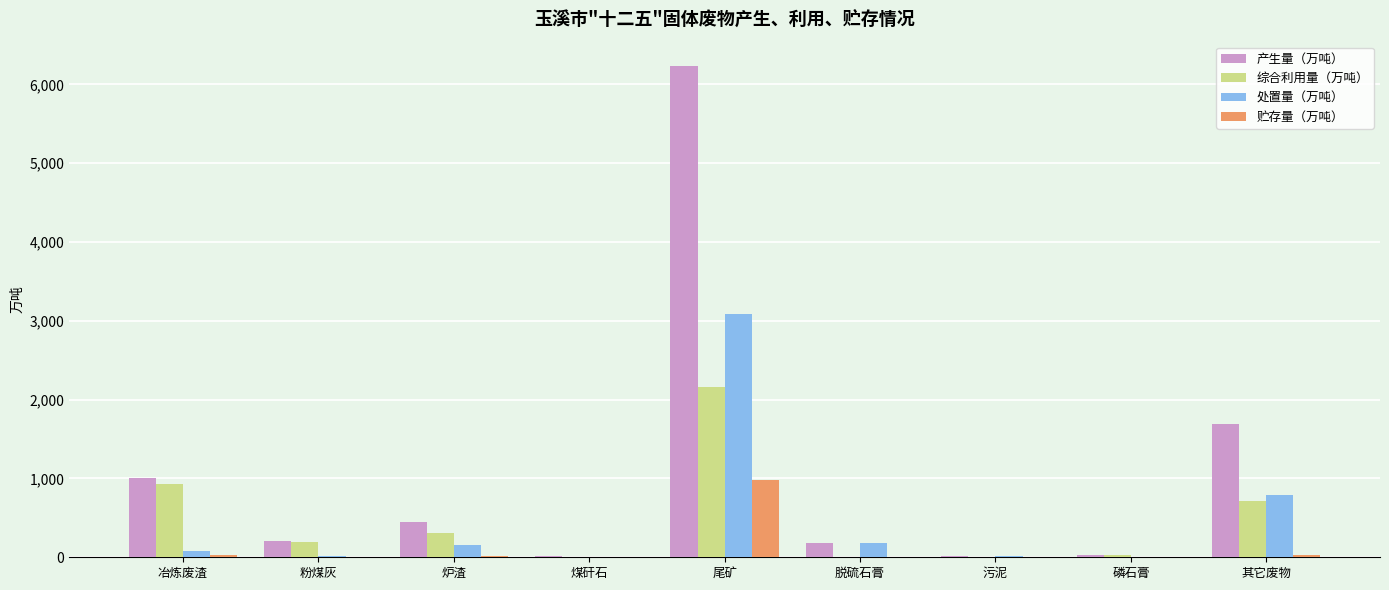

What are all the series names shown in the legend?

产生量（万吨）, 综合利用量（万吨）, 处置量（万吨）, 贮存量（万吨）